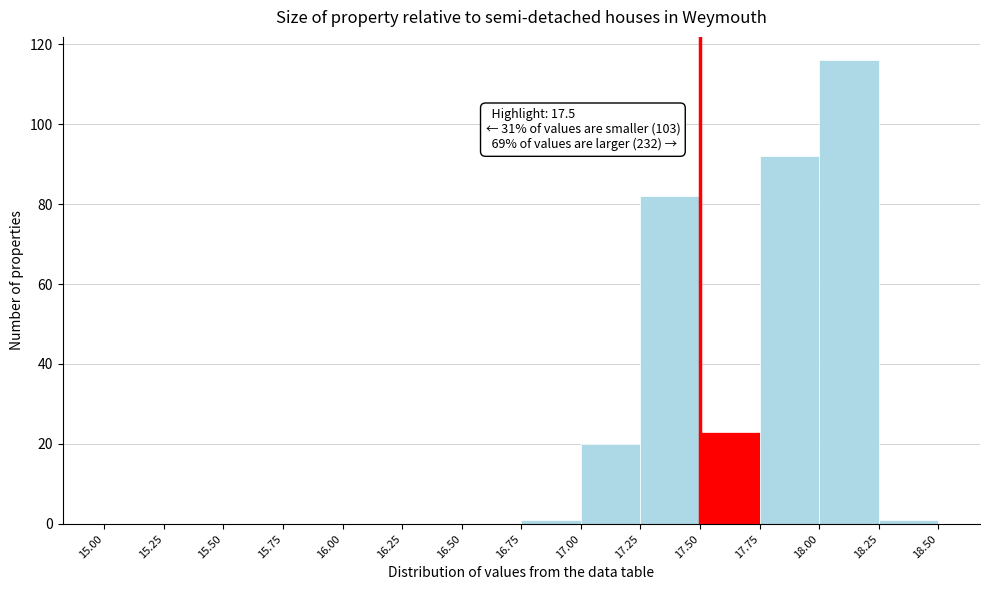

Over which range of the x-axis is the bar tallest?

18.00 to 18.25